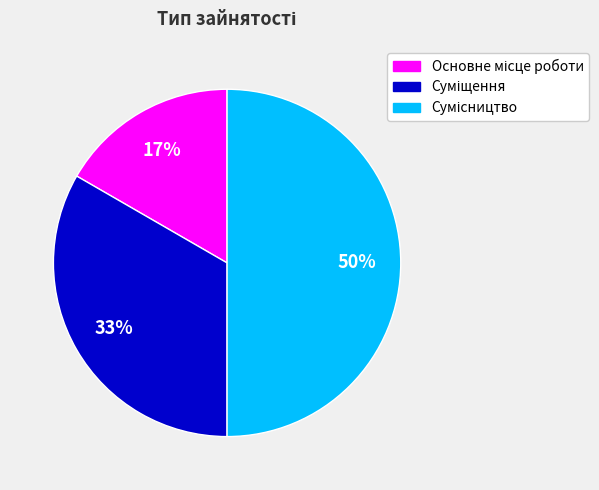

To the nearest percent, what is the difference between the largest and smallest slice percentages?

33%